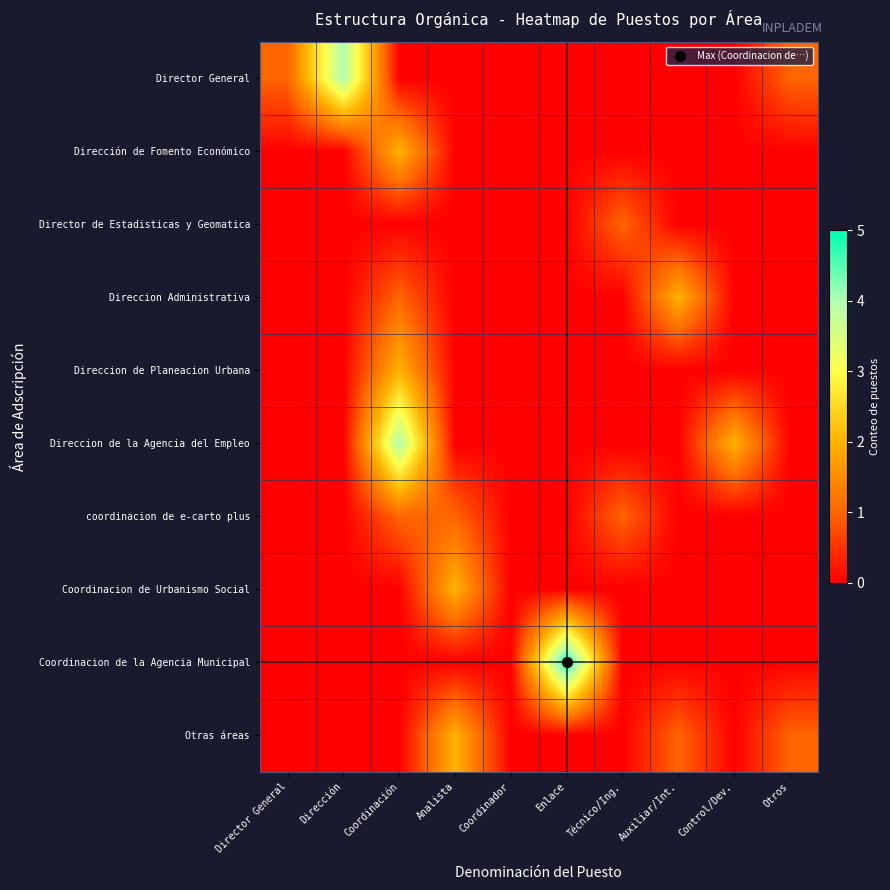

What is the difference between the highest and lowest values at Coordinación?

4